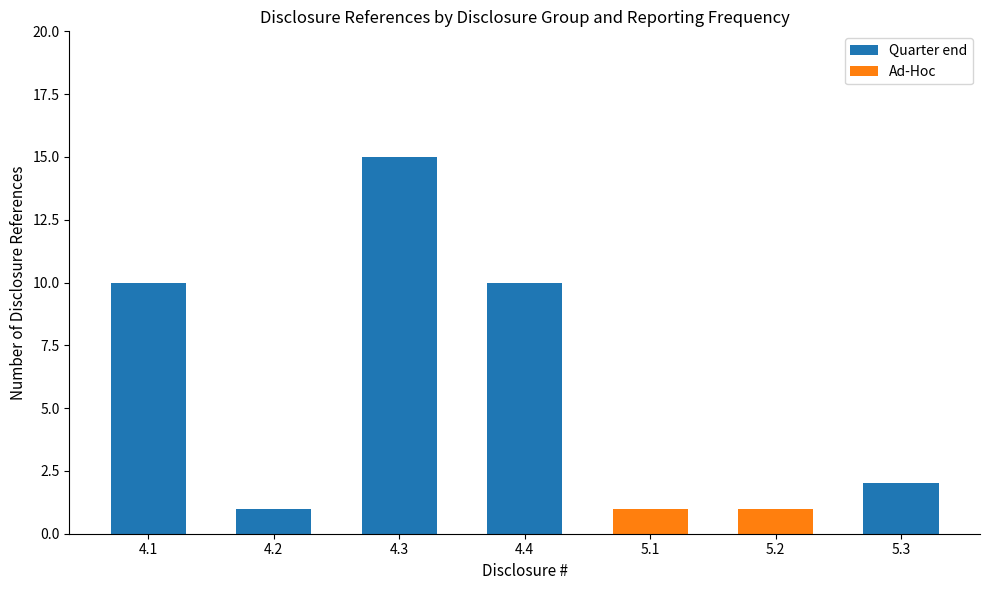

Reading left to right, transcribe the values for Quarter end.

4.1=10	4.2=1	4.3=15	4.4=10	5.1=0	5.2=0	5.3=2